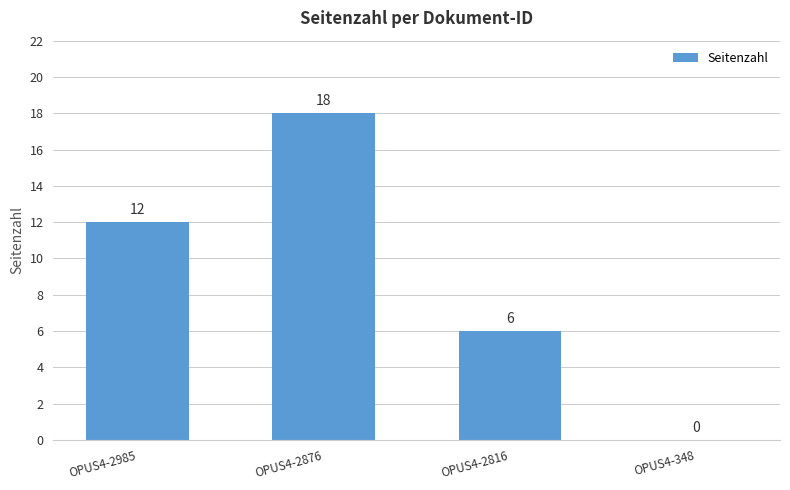

The value at OPUS4-348 is 0. True or false?

True